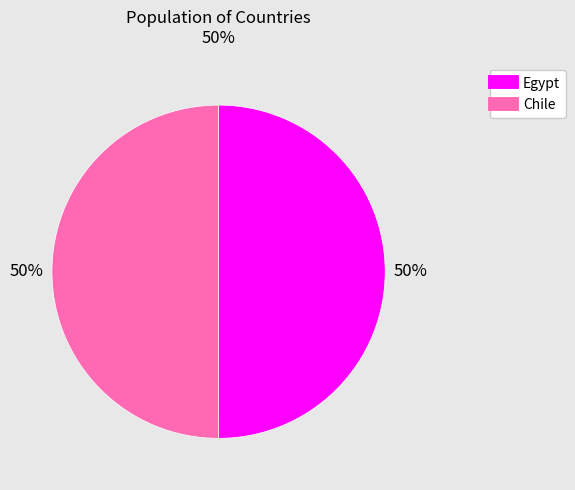

Count the number of slices in the pie.

2